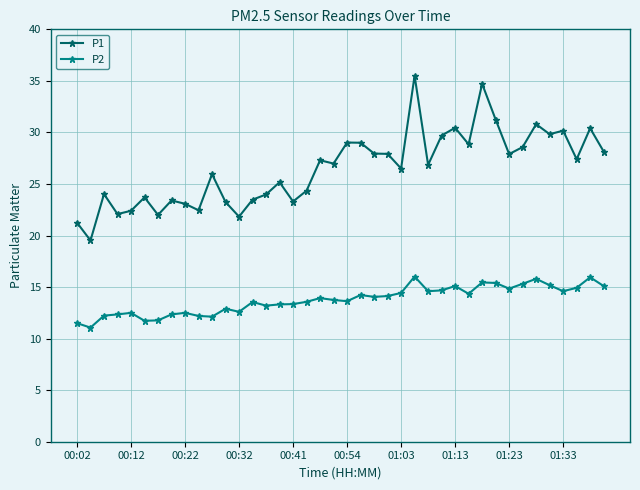

True or false: P2 and P1 intersect in this chart.

False